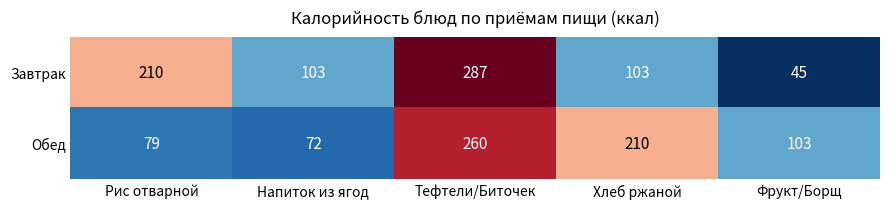

List the series in order of their peak value, highest first.

Завтрак, Обед